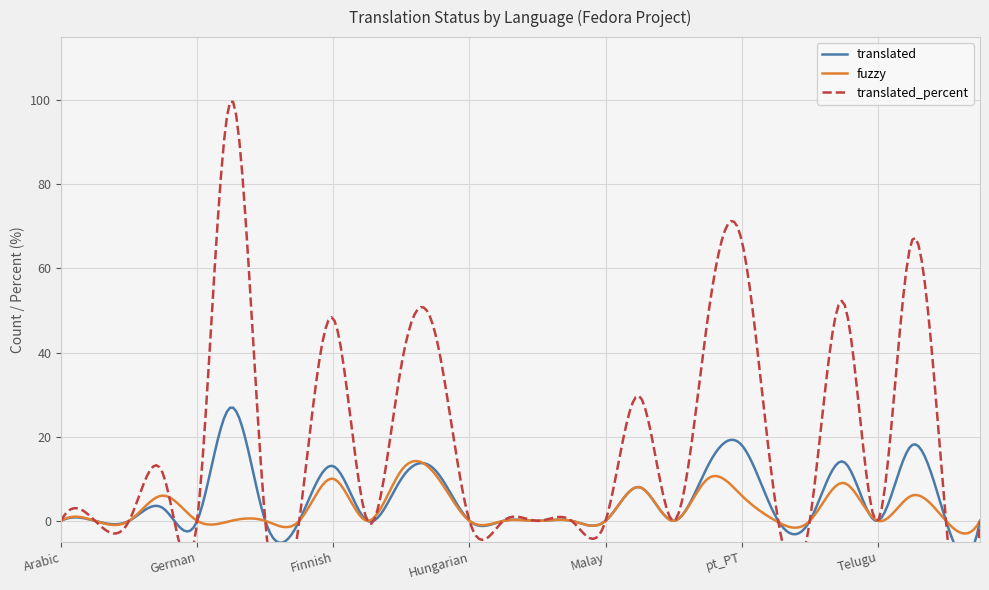

List the labels in order of translated_percent value, largest first.

English, pt_PT, Turkish, Swedish, Finnish, pt_BR, Friulian, French, Odia, Czech, Sinhala, Arabic, Azerbaijani, Catalan, German, Spanish, Persian, Filipino, Hungarian, Italian, Japanese, Korean, Malay, Portuguese, Albanian, Telugu, Ukrainian, zh_CN